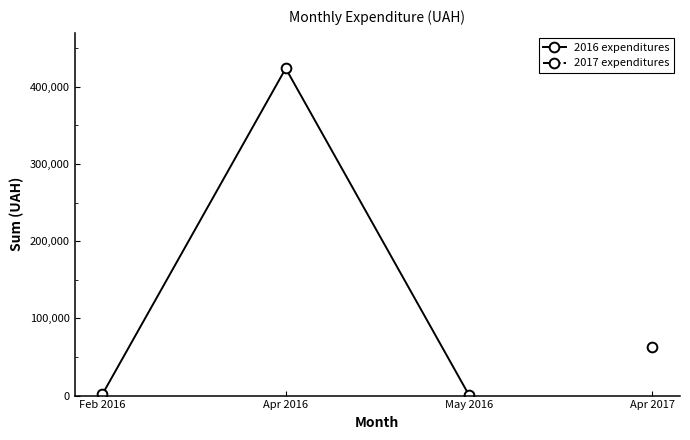

What is the label of the 3rd point from the right?

Feb 2016